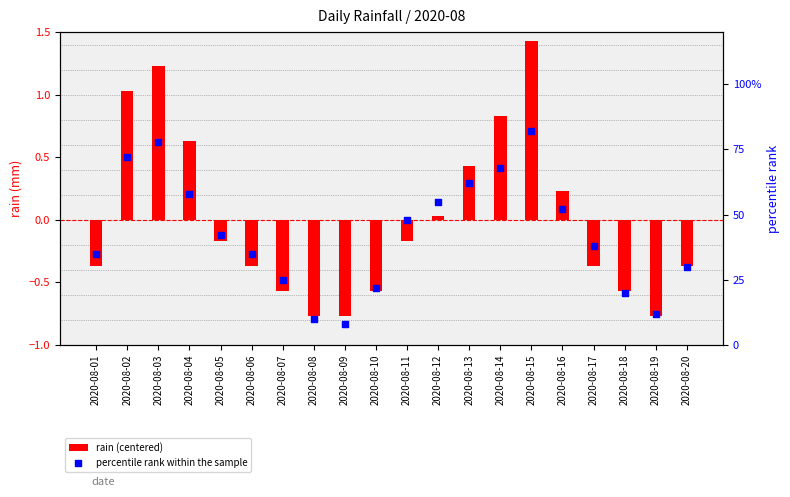

At which category is the sum across all series the highest?

2020-08-15